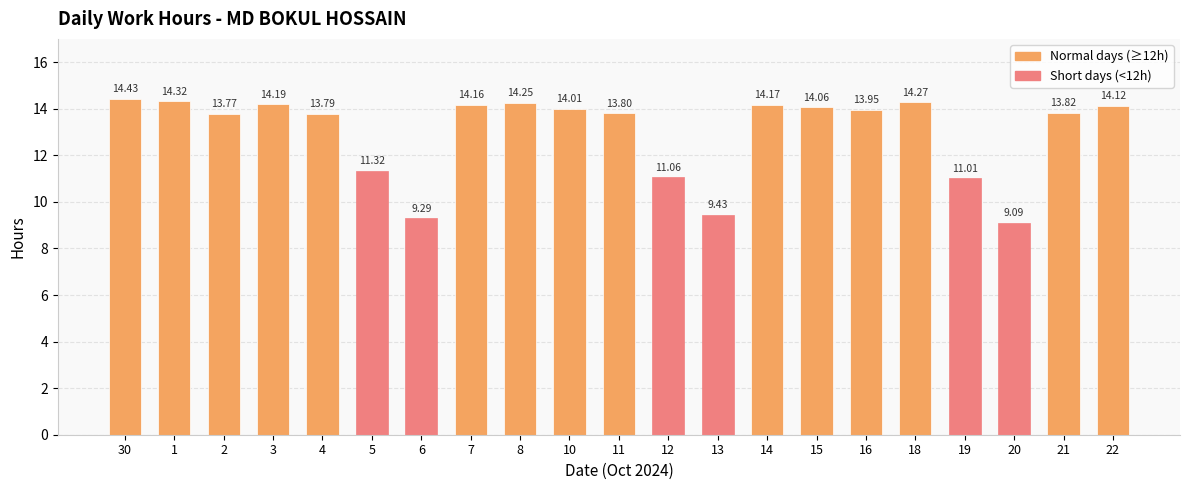

What is the greatest value displayed?

14.4